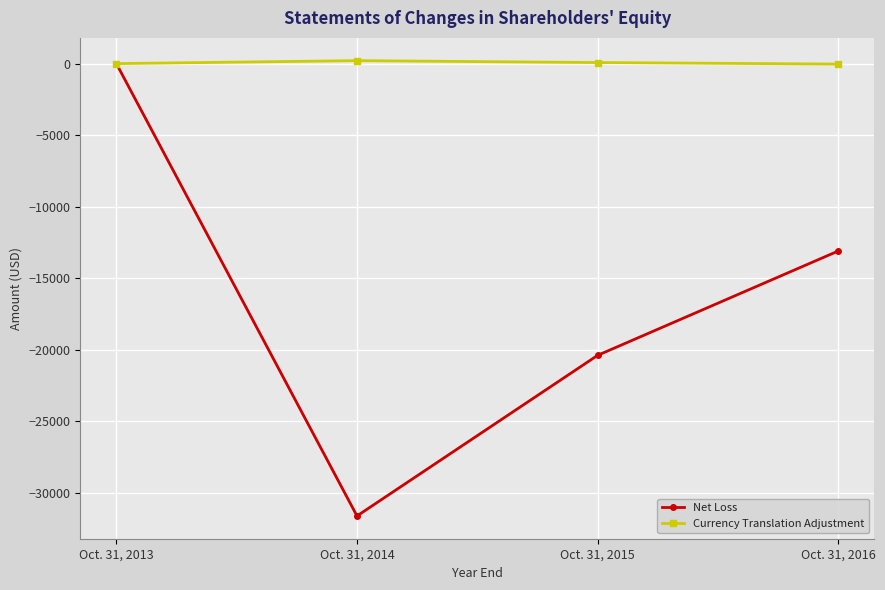

Is the value of Net Loss at Oct. 31, 2015 greater than the value of Currency Translation Adjustment at Oct. 31, 2015?

No